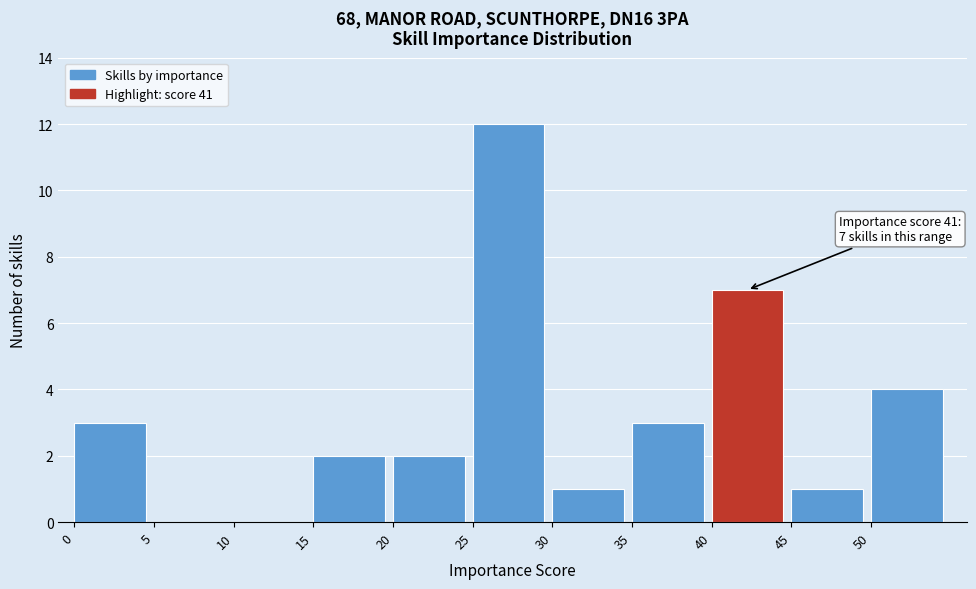

Which range on the x-axis has the tallest bar?

25 to 30